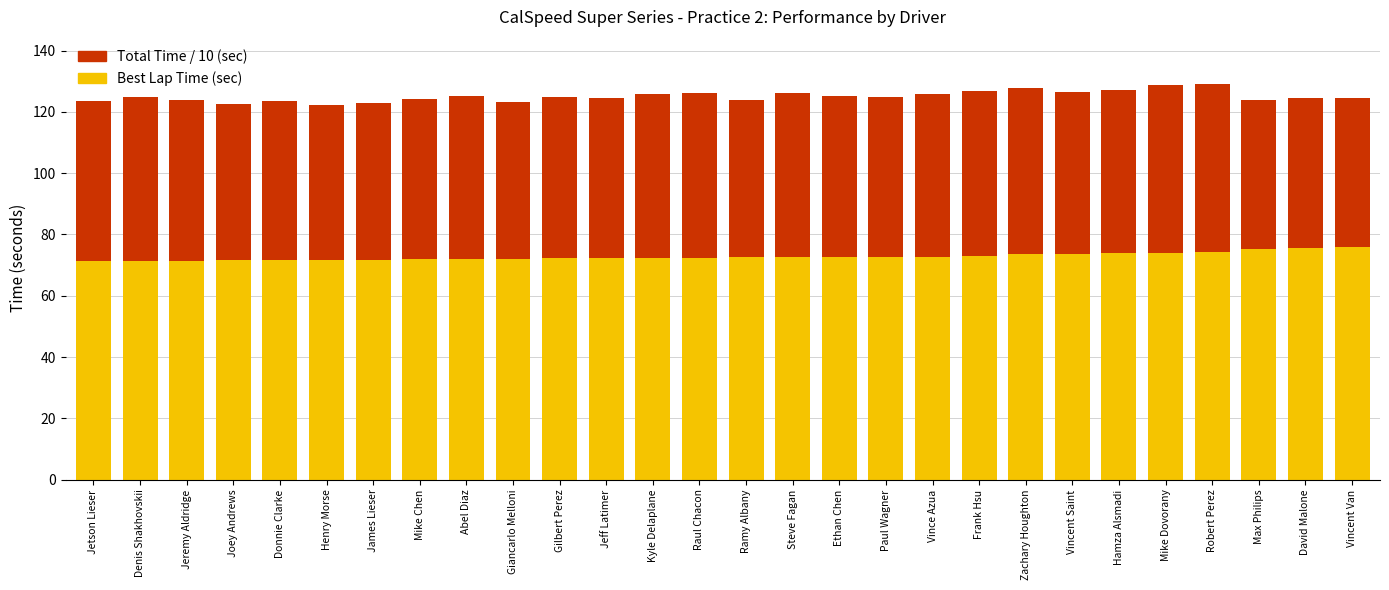

What is the maximum value for Best Lap Time (sec)?

75.8